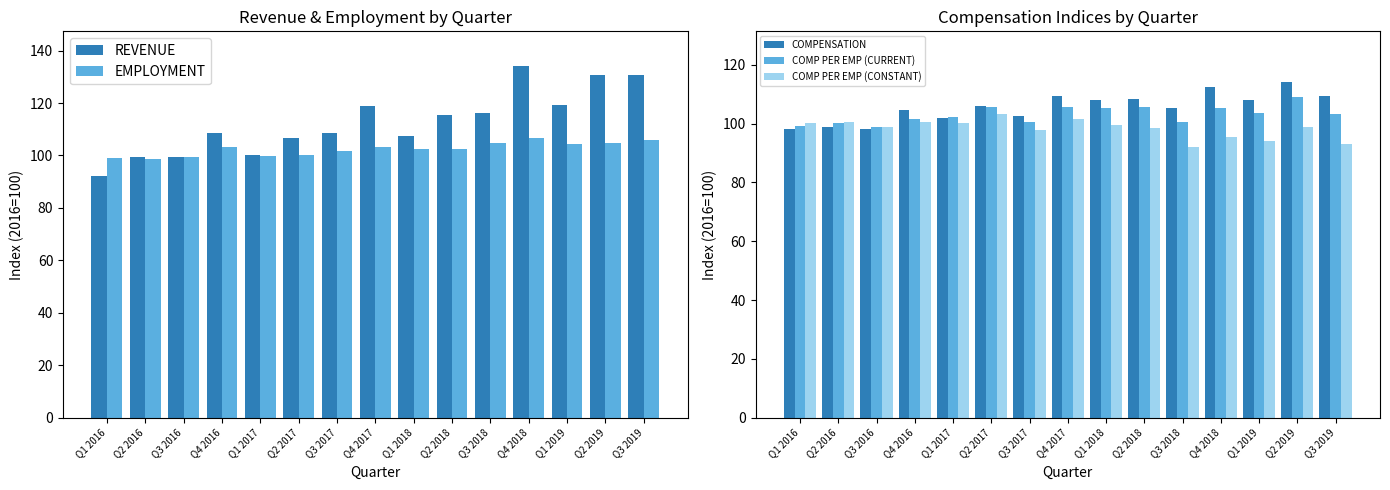

What is the difference between the REVENUE values at Q2 2019 and Q2 2017?

24.1